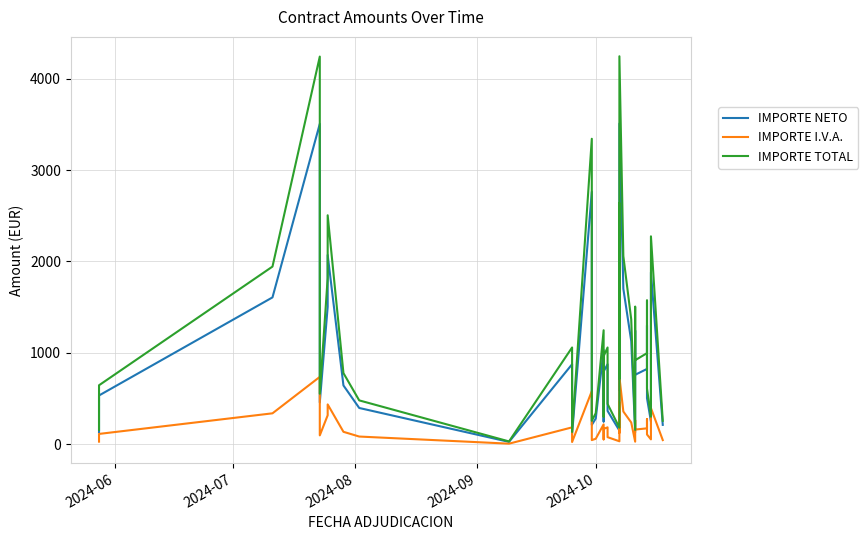

How many series are shown in this chart?

3